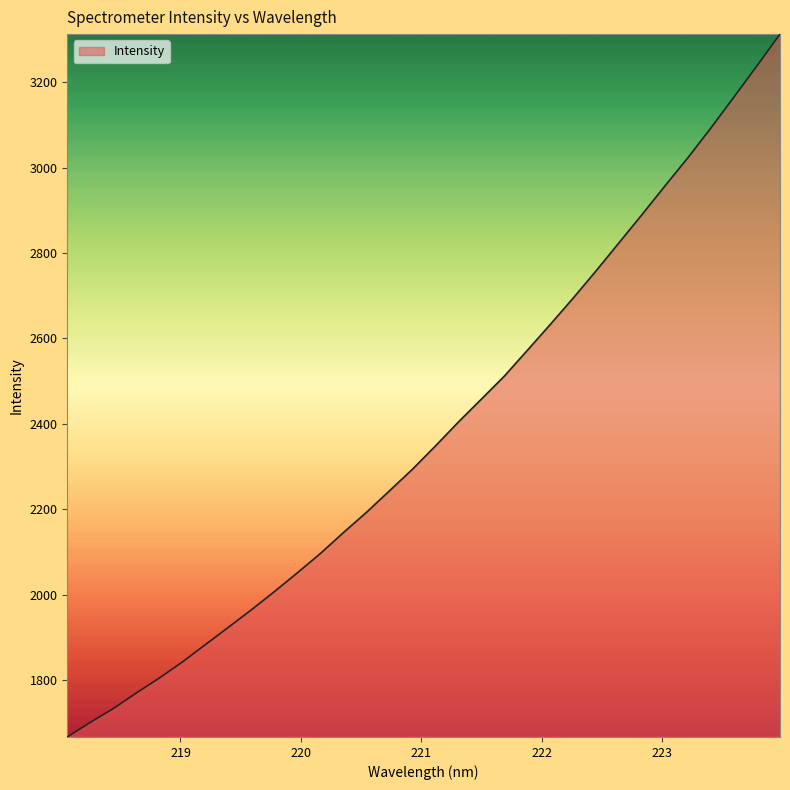

What is the maximum value shown in the chart?

3312.5